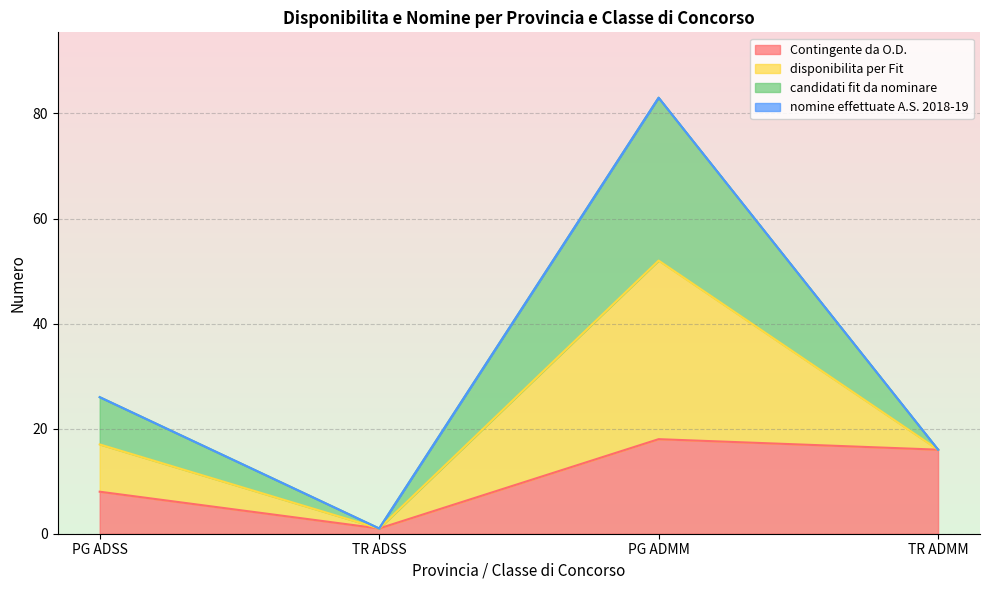

What is the label of the 3rd point from the right?

TR ADSS